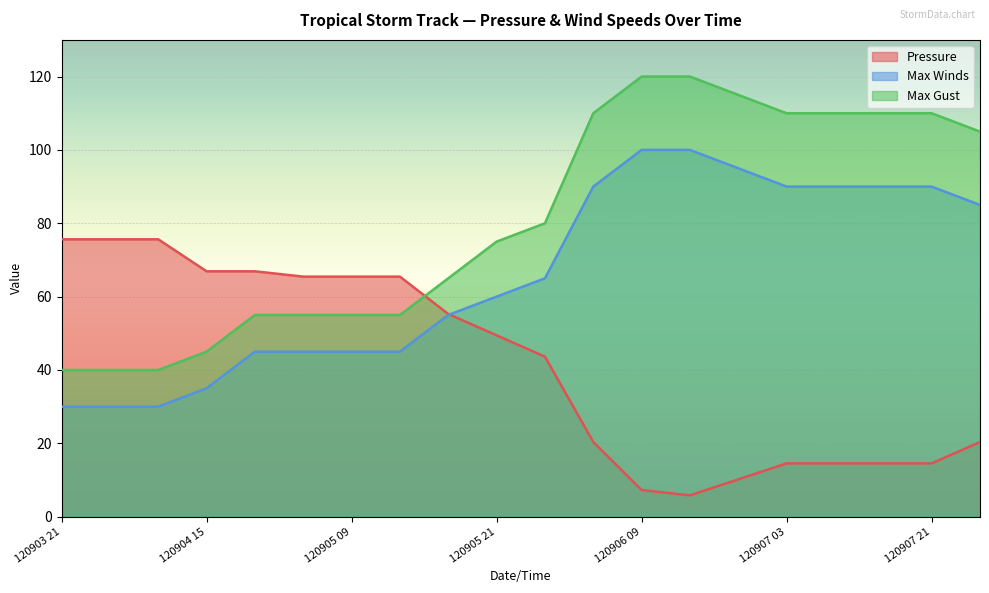

Reading left to right, extract all data points from this chart.

Pressure: 120903 21=75.6	120904 03=75.6	120904 09=75.6	120904 15=66.9	120904 21=66.9	120905 03=65.5	120905 09=65.5	120905 15=65.5	120905 17=55.3	120905 21=49.5	120906 03=43.6	120906 05=20.4	120906 09=7.3	120906 15=5.8	120906 21=10.2	120907 03=14.5	120907 09=14.5	120907 15=14.5	120907 21=14.5	120908 03=20.4
Max Winds: 120903 21=30.0	120904 03=30.0	120904 09=30.0	120904 15=35.0	120904 21=45.0	120905 03=45.0	120905 09=45.0	120905 15=45.0	120905 17=55.0	120905 21=60.0	120906 03=65.0	120906 05=90.0	120906 09=100.0	120906 15=100.0	120906 21=95.0	120907 03=90.0	120907 09=90.0	120907 15=90.0	120907 21=90.0	120908 03=85.0
Max Gust: 120903 21=40.0	120904 03=40.0	120904 09=40.0	120904 15=45.0	120904 21=55.0	120905 03=55.0	120905 09=55.0	120905 15=55.0	120905 17=65.0	120905 21=75.0	120906 03=80.0	120906 05=110.0	120906 09=120.0	120906 15=120.0	120906 21=115.0	120907 03=110.0	120907 09=110.0	120907 15=110.0	120907 21=110.0	120908 03=105.0